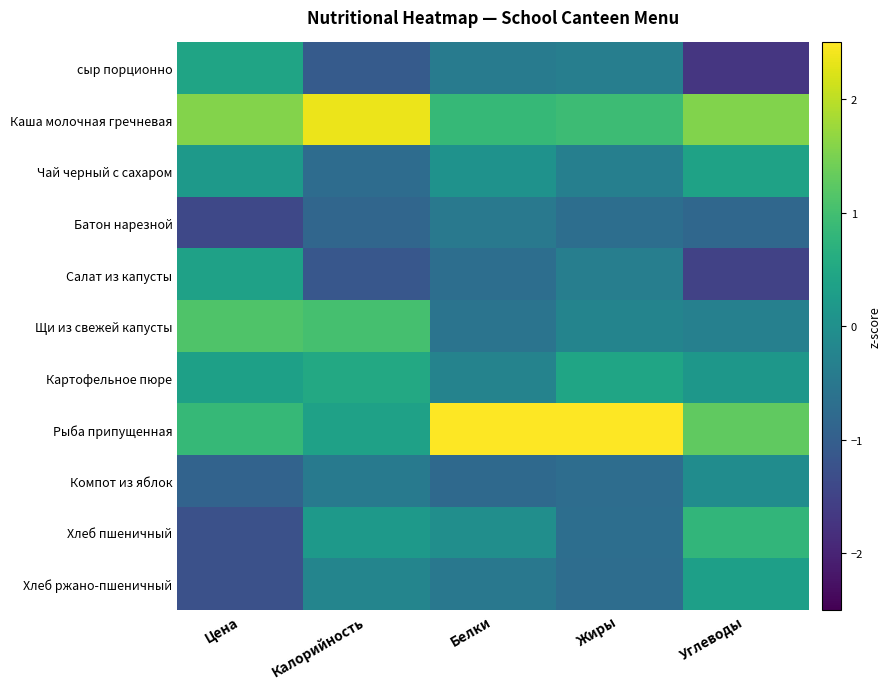

How many series are shown in this chart?

11